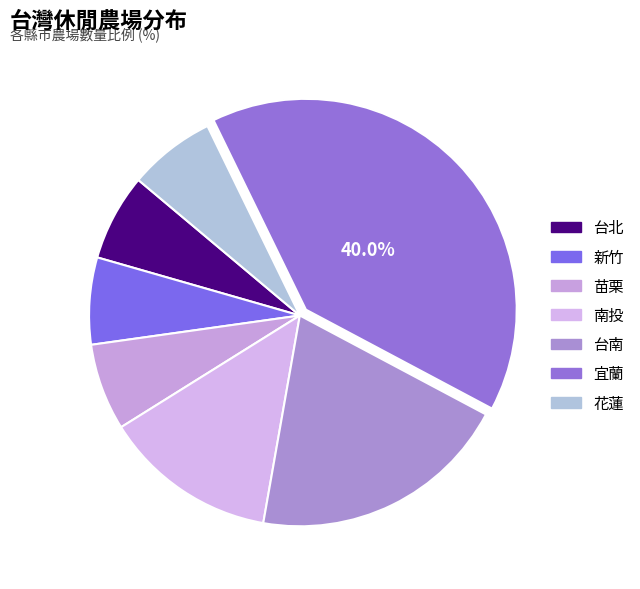

How many slices are in this pie chart?

7